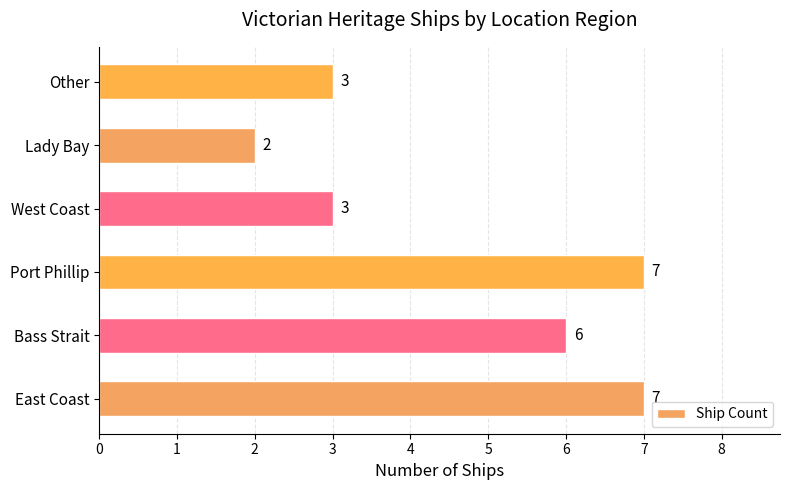

What is the average value?

5